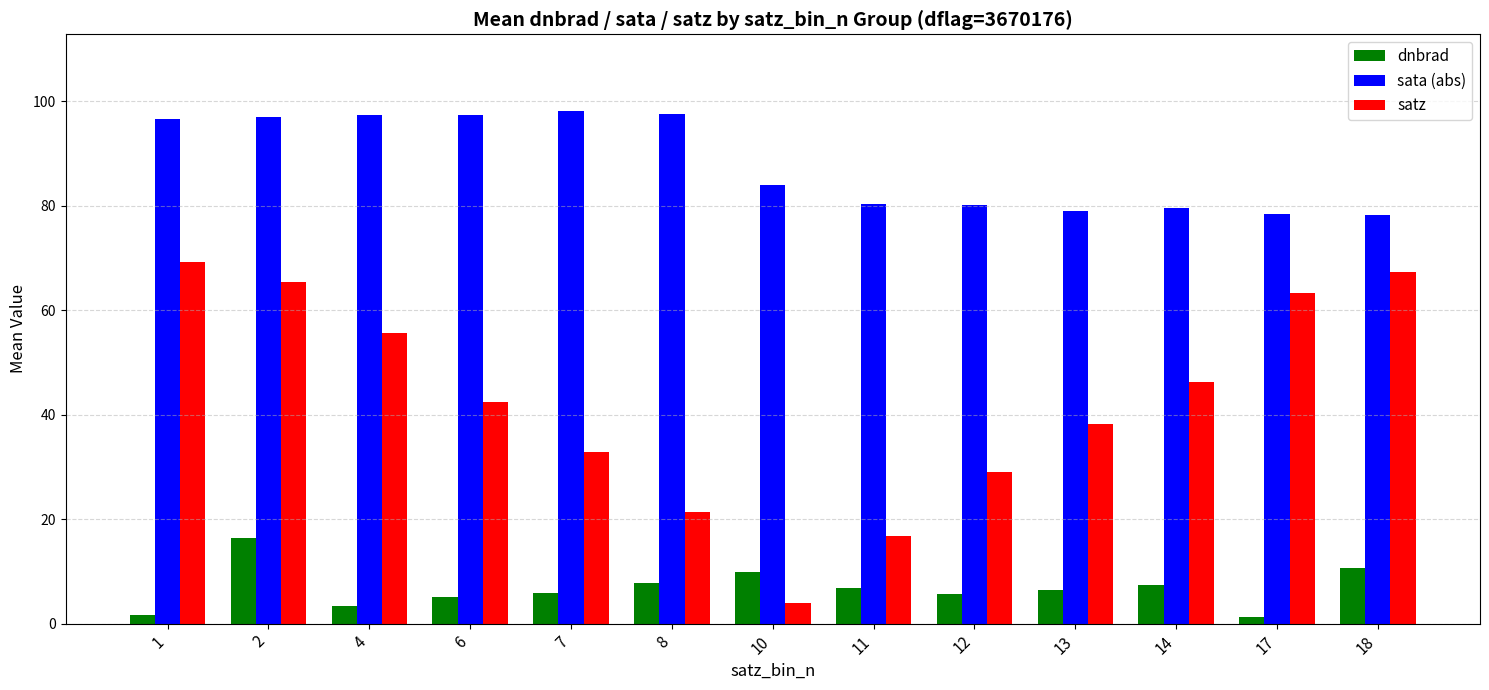

What is the difference between the sata (abs) values at 10 and 7?

14.2